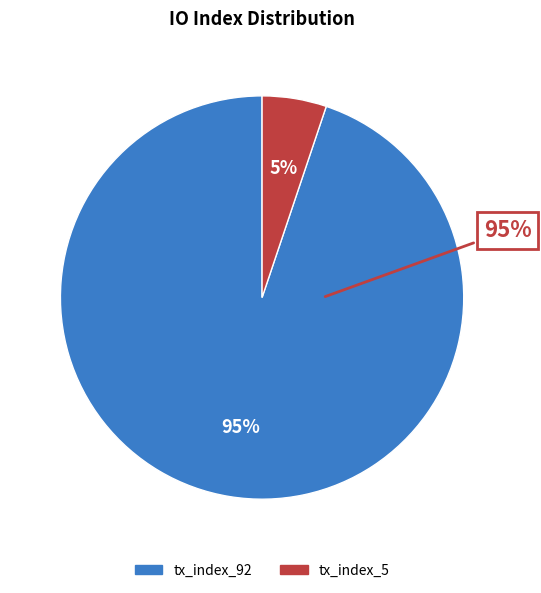

Combined, do tx_index_5 and tx_index_92 account for over 50%?

Yes